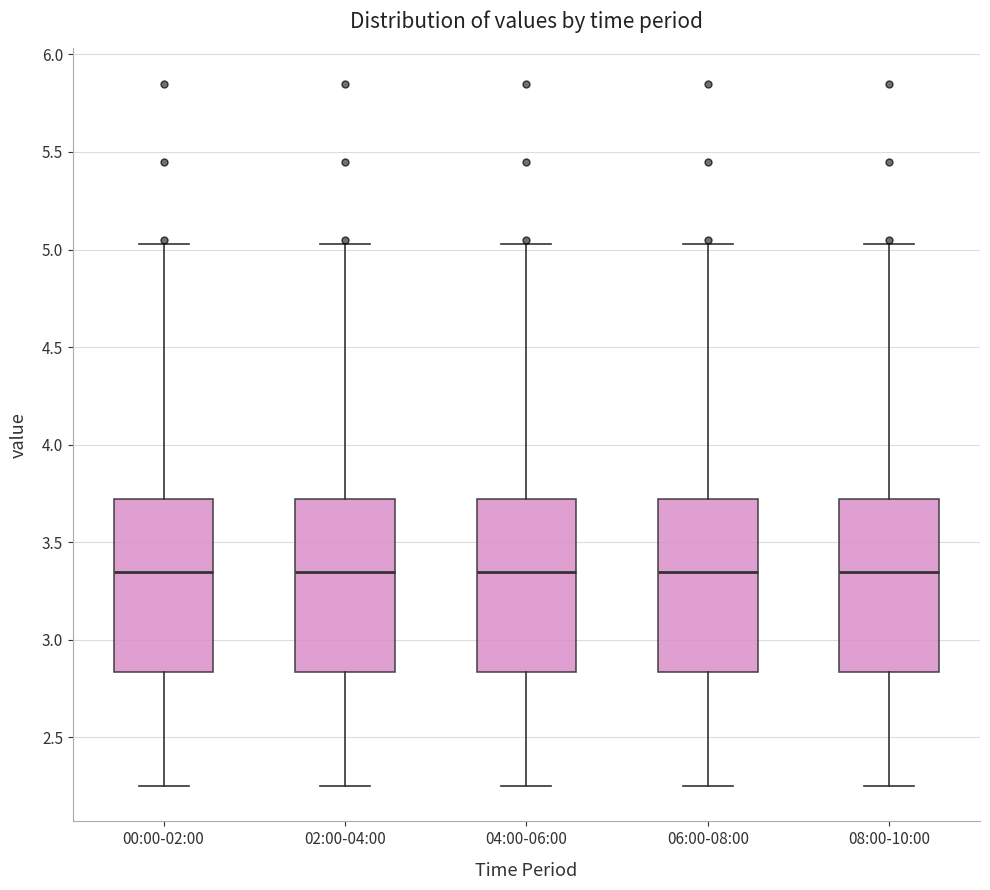

Reading left to right, read every box against the y-axis: the position of its median line, the range the box covers, and the ends of its whiskers. The values are not printed on the chart, so give them approximately, as read against the axis.

00:00-02:00: median 3.35, box 2.85 to 3.70, whiskers 2.25 to 5.05
02:00-04:00: median 3.35, box 2.85 to 3.70, whiskers 2.25 to 5.05
04:00-06:00: median 3.35, box 2.85 to 3.70, whiskers 2.25 to 5.05
06:00-08:00: median 3.35, box 2.85 to 3.70, whiskers 2.25 to 5.05
08:00-10:00: median 3.35, box 2.85 to 3.70, whiskers 2.25 to 5.05